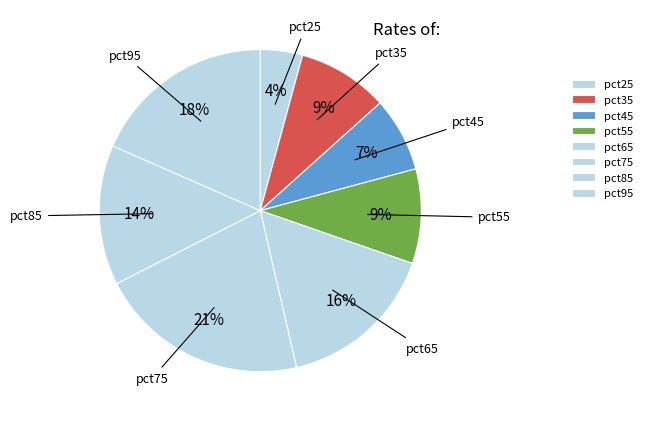

Do pct25 and pct35 together represent more than half of the pie?

No